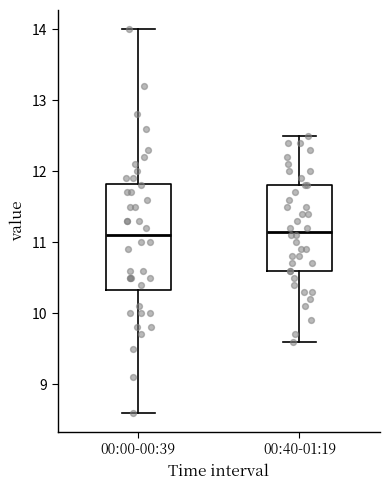

Reading left to right, read every box against the y-axis: the position of its median line, the range the box covers, and the ends of its whiskers. The values are not printed on the chart, so give them approximately, as read against the axis.

00:00-00:39: median 11.1, box 10.3 to 11.8, whiskers 8.6 to 14.0
00:40-01:19: median 11.2, box 10.6 to 11.8, whiskers 9.6 to 12.5